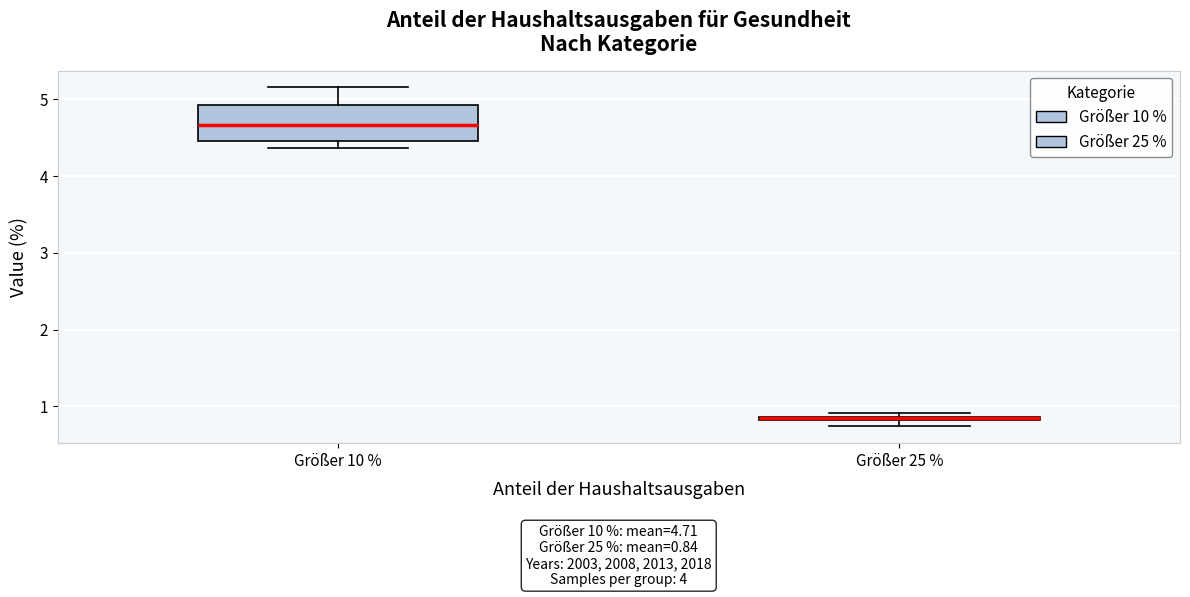

Which box's median line is the highest?

Größer 10 %